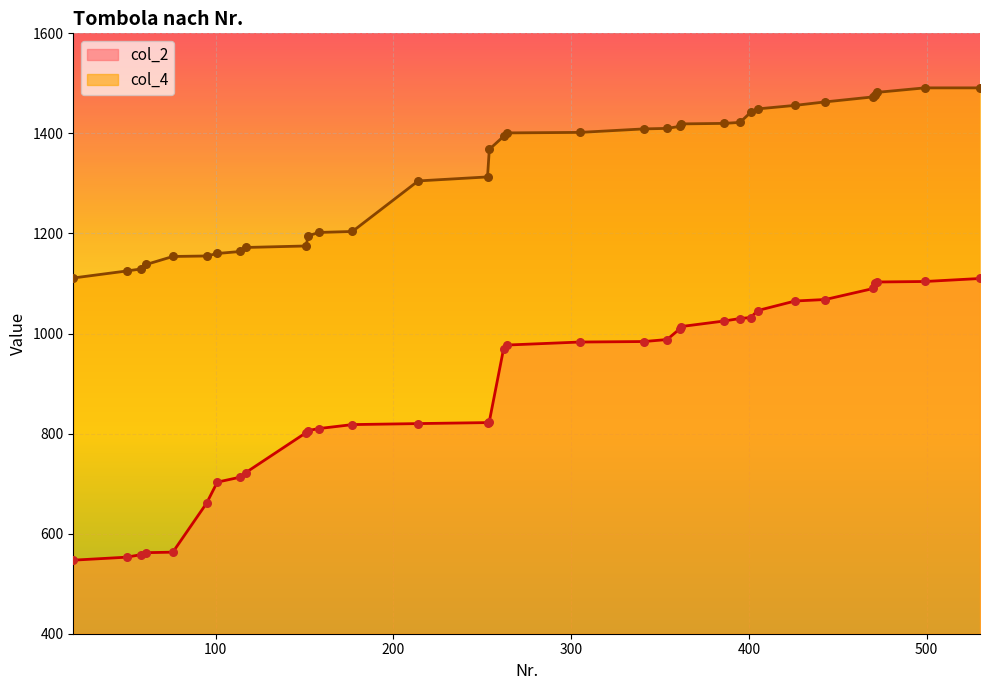

What are all the series names shown in the legend?

col_2, col_4